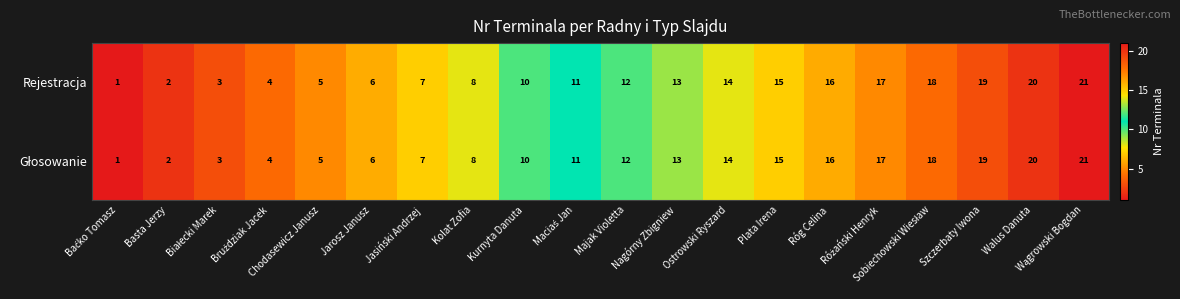

What is the highest value of the Rejestracja series?

21